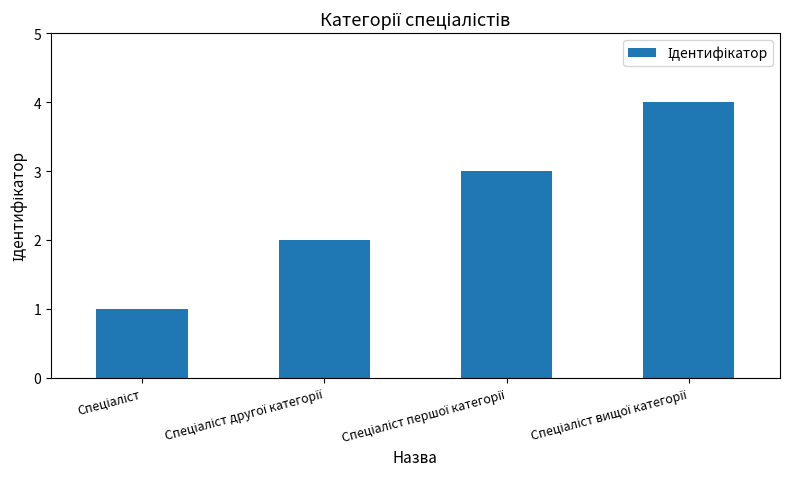

What is the greatest value displayed?

4